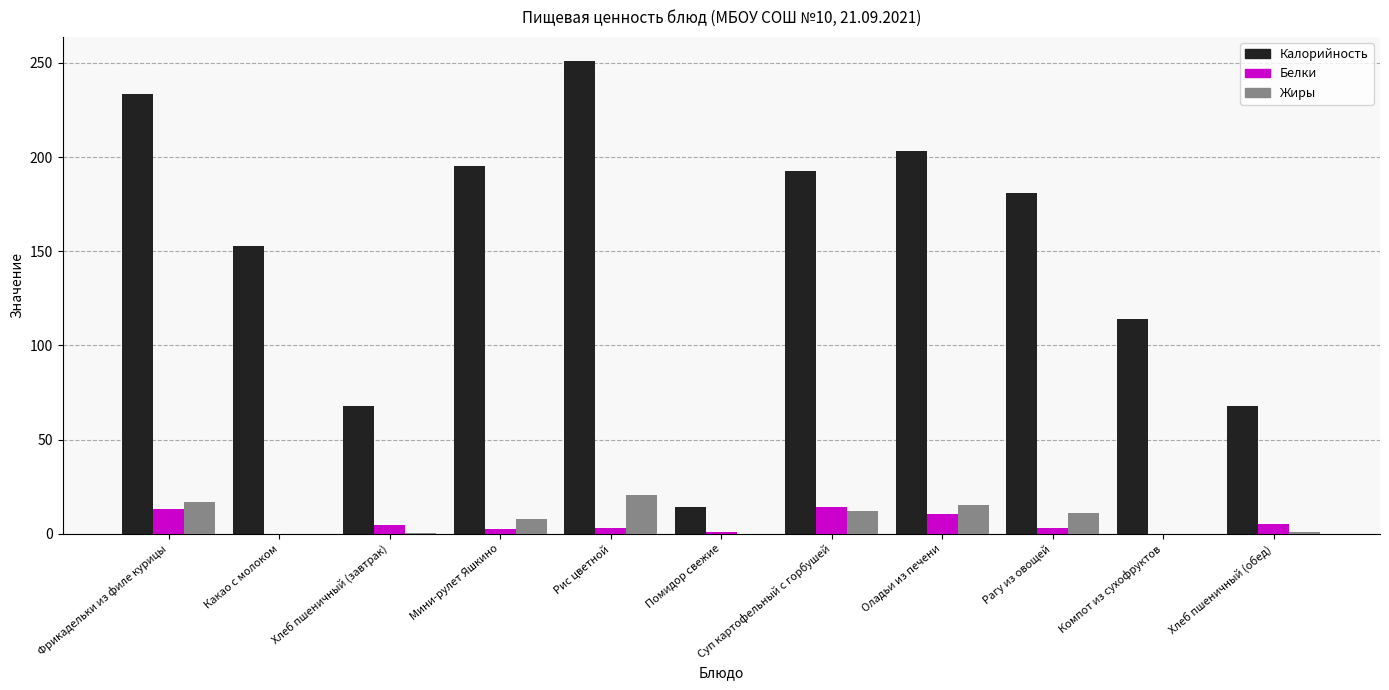

What is the sum of all Белки values?

57.0